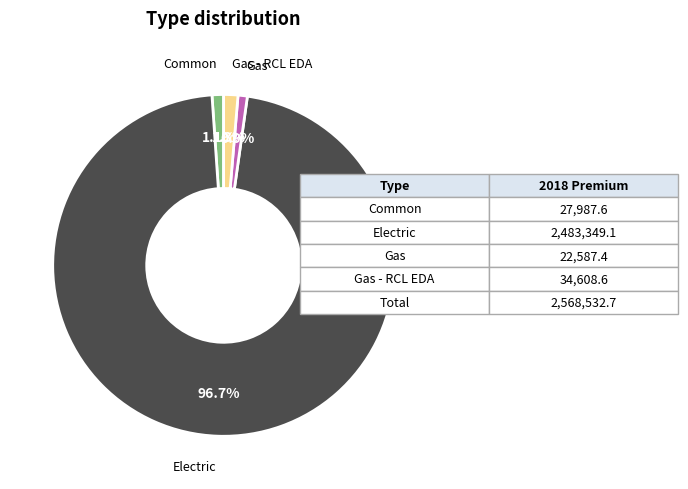

To the nearest percent, what is the combined percentage of Common and Electric?

98%